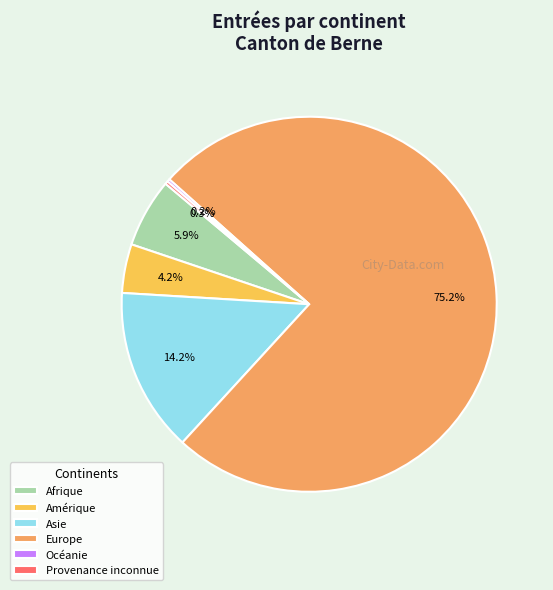

Is there any slice that represents more than half of the pie?

Yes